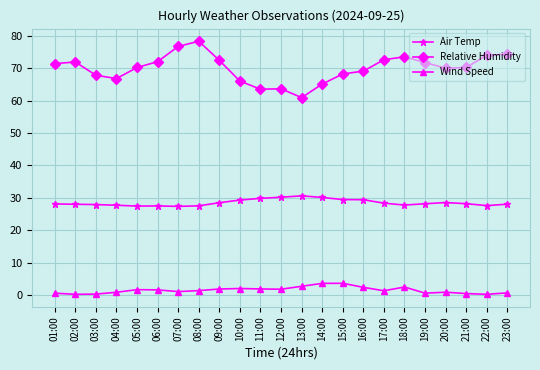

The value of Air Temp at 22:00 is 27.6. True or false?

True